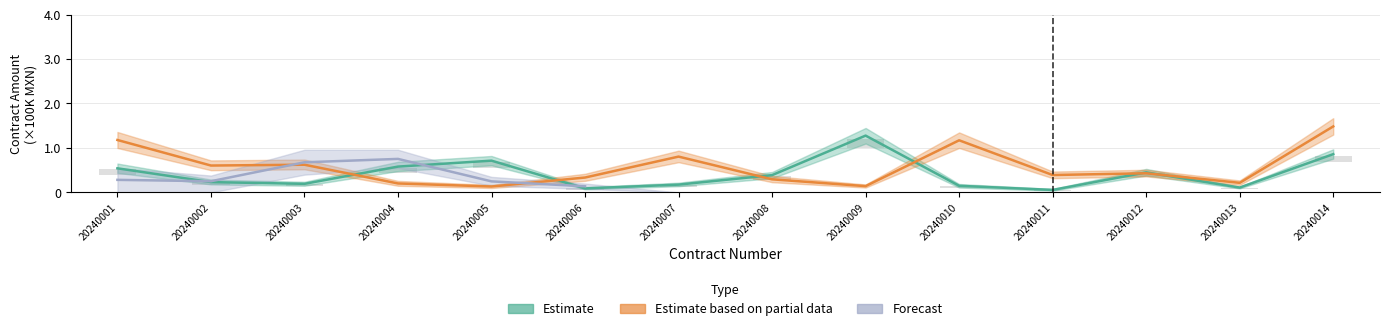

What is the difference between the second highest and second lowest values in the Estimate series?

0.8